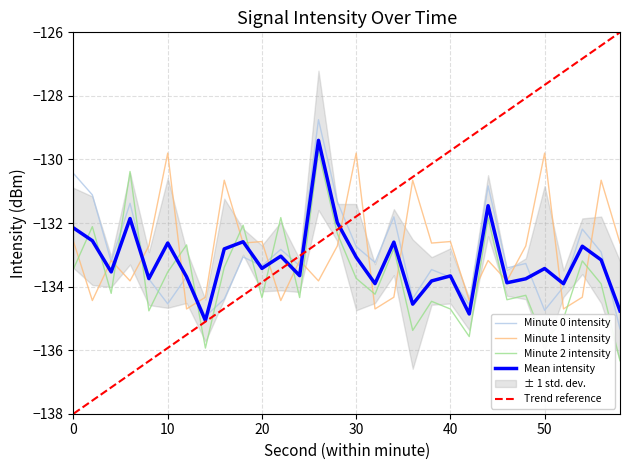

Reading right to left, transcribe all the data shown in this chart.

Minute 0 intensity: -135.3	-132.9	-132.2	-134.0	-134.7	-133.3	-133.4	-130.8	-134.6	-133.7	-133.5	-134.4	-131.8	-133.2	-132.7	-131.3	-128.7	-133.3	-132.8	-133.3	-133.1	-134.4	-134.9	-133.7	-134.5	-133.8	-131.4	-133.2	-131.1	-130.4
Minute 1 intensity: -132.6	-130.7	-134.3	-134.7	-129.8	-132.7	-133.8	-133.2	-134.4	-132.6	-132.6	-130.7	-134.3	-134.7	-129.8	-132.7	-133.8	-133.2	-134.4	-132.6	-132.6	-130.7	-134.3	-134.7	-129.8	-132.7	-133.8	-133.2	-134.4	-132.6
Minute 2 intensity: -136.3	-133.9	-133.2	-135.0	-135.7	-134.3	-134.4	-131.8	-135.6	-134.7	-134.5	-135.4	-132.8	-134.2	-133.7	-132.3	-129.7	-134.3	-131.8	-134.3	-132.1	-133.4	-135.9	-132.7	-133.5	-134.8	-130.4	-134.2	-132.1	-133.4
Mean intensity: -134.8	-133.2	-132.7	-133.9	-133.4	-133.8	-133.9	-131.5	-134.9	-133.7	-133.8	-134.6	-132.6	-133.9	-133.1	-132.0	-129.4	-133.7	-133.0	-133.4	-132.6	-132.8	-135.1	-133.7	-132.6	-133.7	-131.9	-133.5	-132.6	-132.2
Trend reference: -126.0	-126.4	-126.8	-127.2	-127.7	-128.1	-128.5	-128.9	-129.3	-129.7	-130.1	-130.6	-131.0	-131.4	-131.8	-132.2	-132.6	-133.0	-133.4	-133.9	-134.3	-134.7	-135.1	-135.5	-135.9	-136.3	-136.8	-137.2	-137.6	-138.0